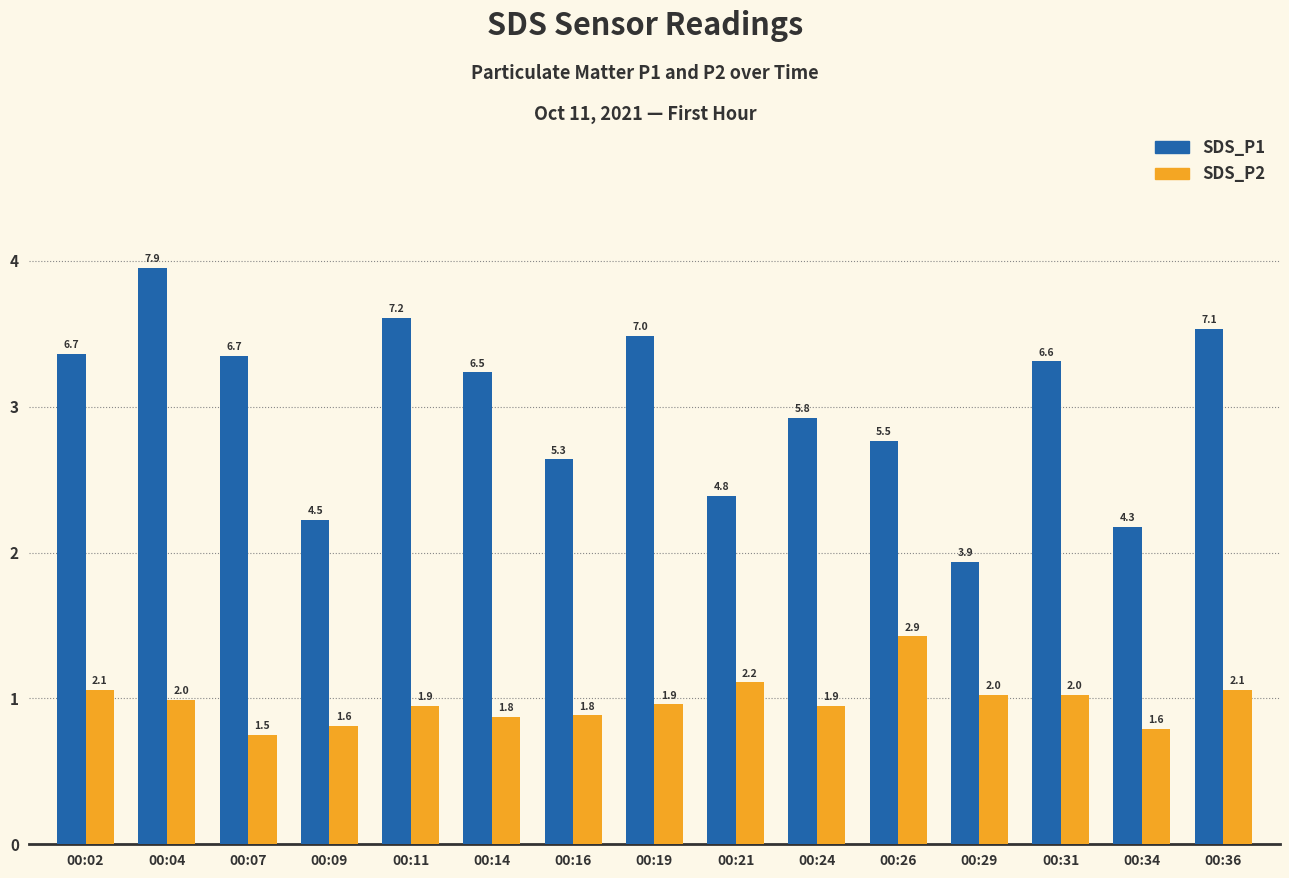

Which series has the largest range (max minus min)?

SDS_P1